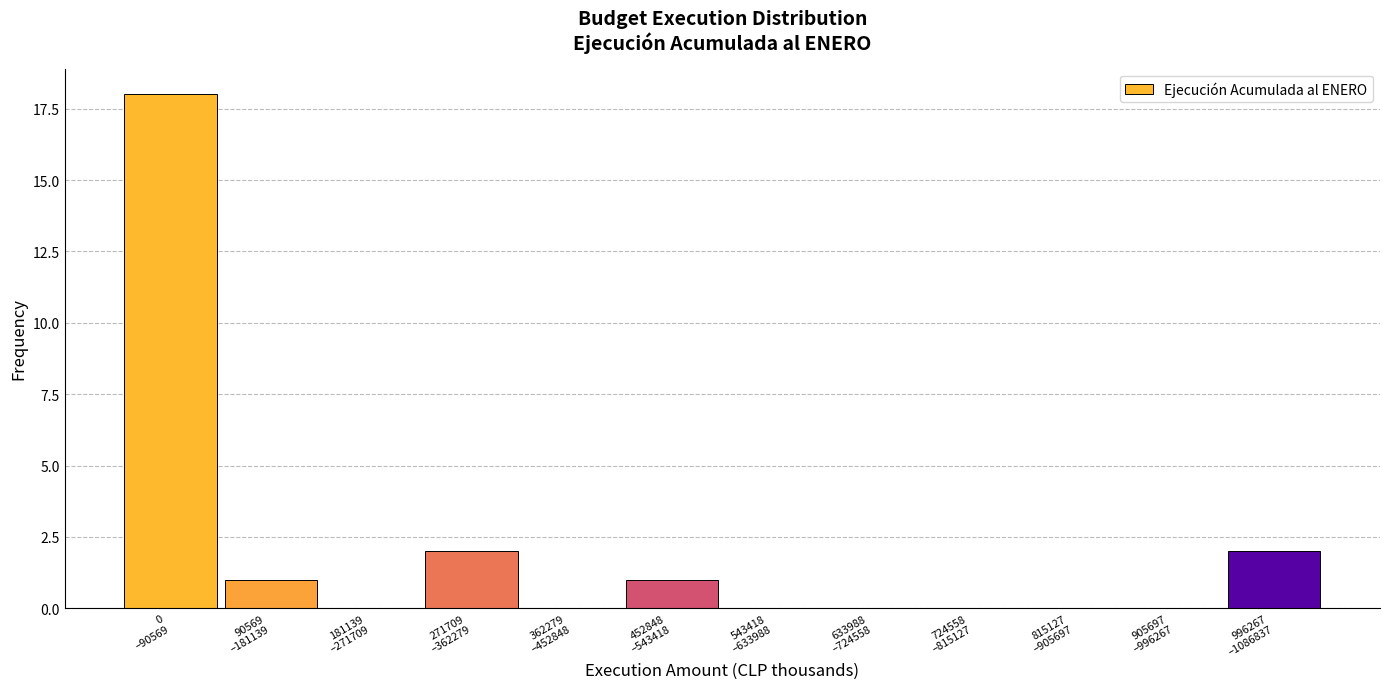

What is the maximum value shown in the chart?

18